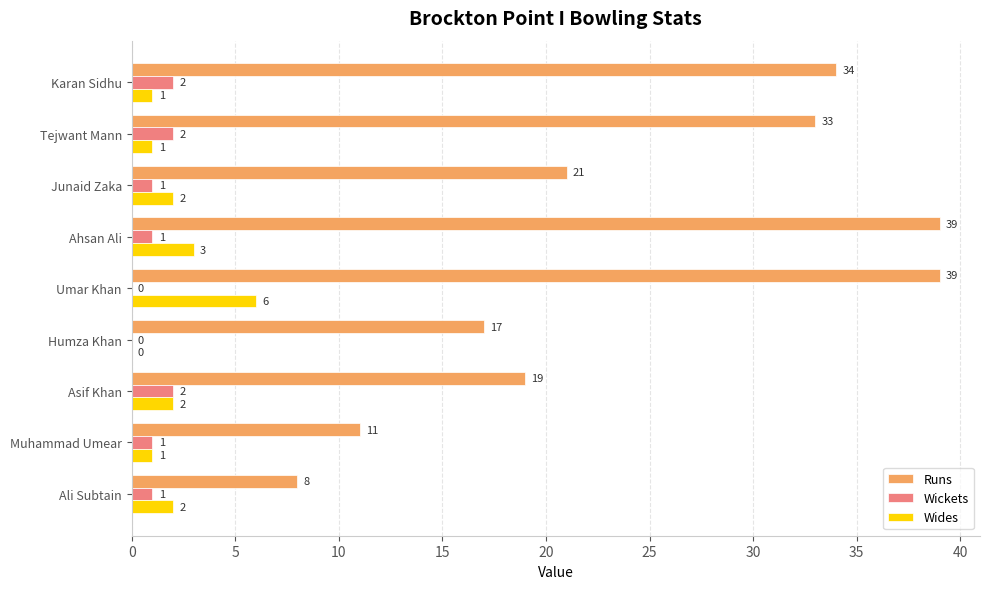

What is the maximum value shown in the chart?

39